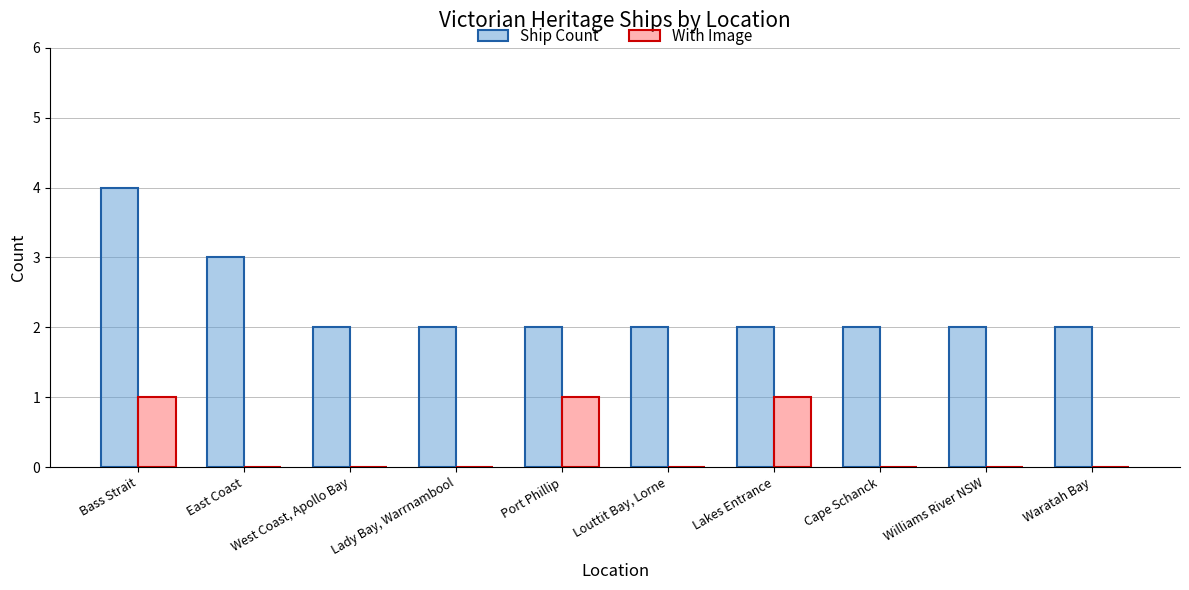

The Ship Count series shows 2 at Lakes Entrance. True or false?

True